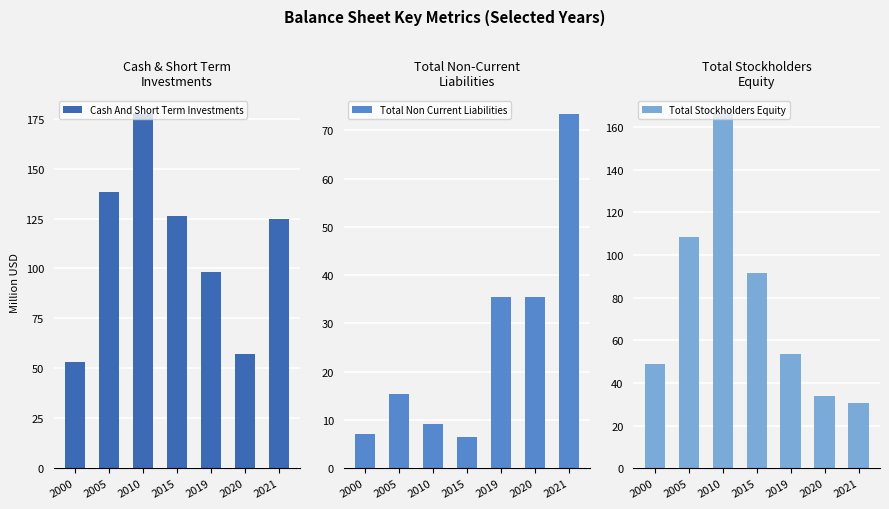

Reading left to right, extract all data points from this chart.

Cash And Short Term Investments: 53.0	138.2	177.3	126.3	98.1	57.3	125.0
Total Non Current Liabilities: 7.2	15.4	9.2	6.6	35.5	35.5	73.4
Total Stockholders Equity: 49.0	108.6	166.1	91.4	53.8	34.0	30.4